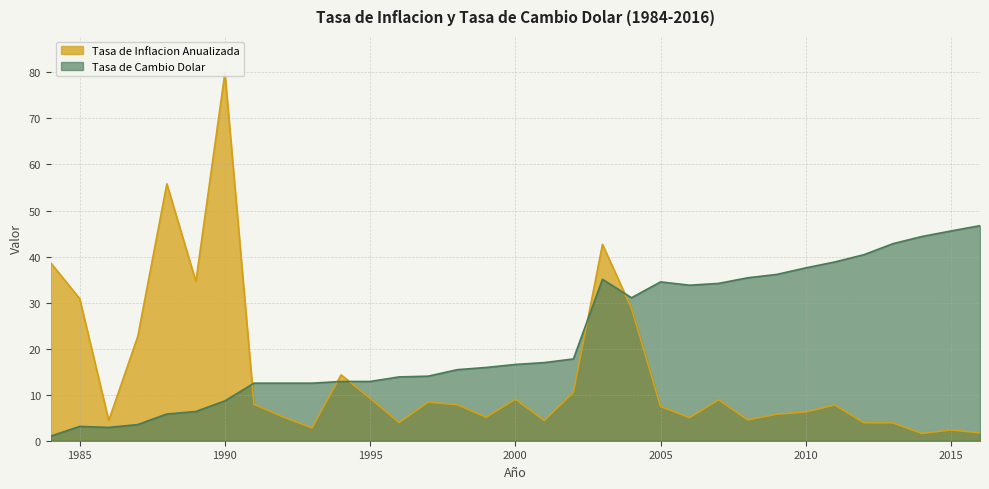

What is the value of the Tasa de Inflacion Anualizada point at the 30th from the left?

3.9